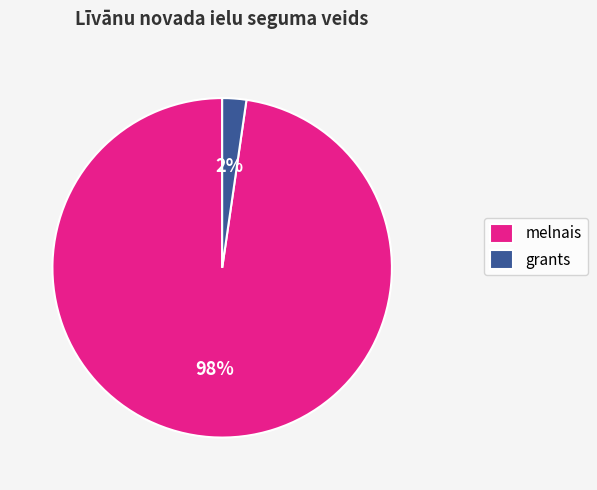

How many segments does this pie chart have?

2